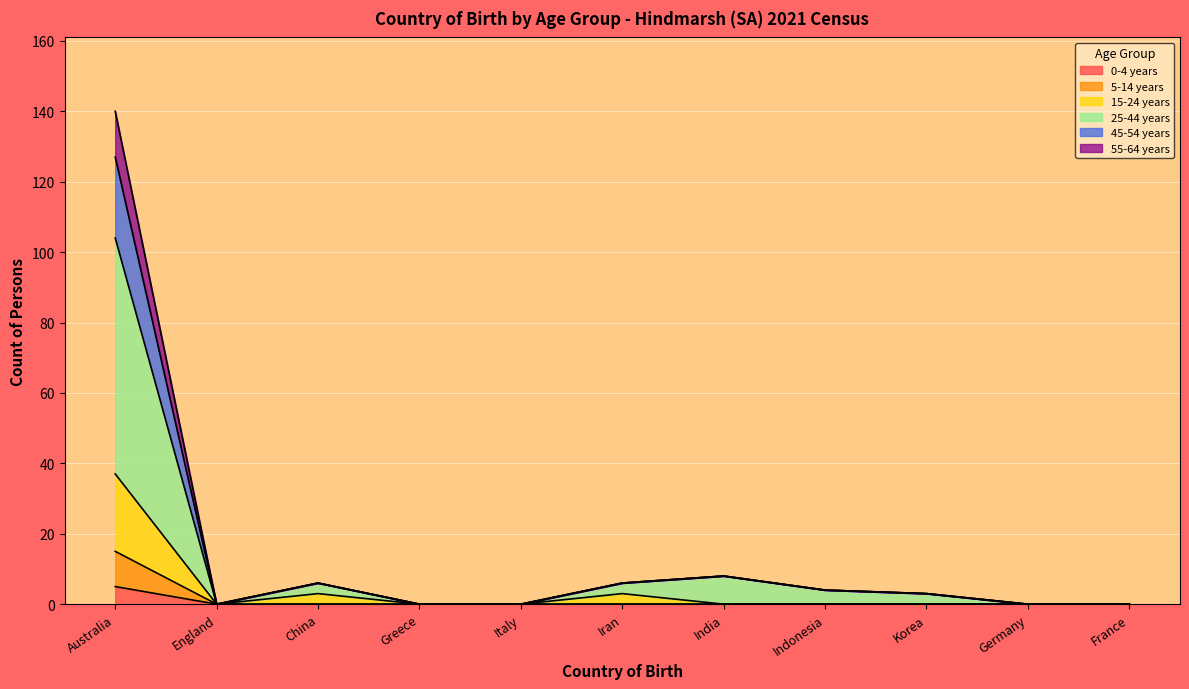

What is the difference between the highest and lowest values at India?

8